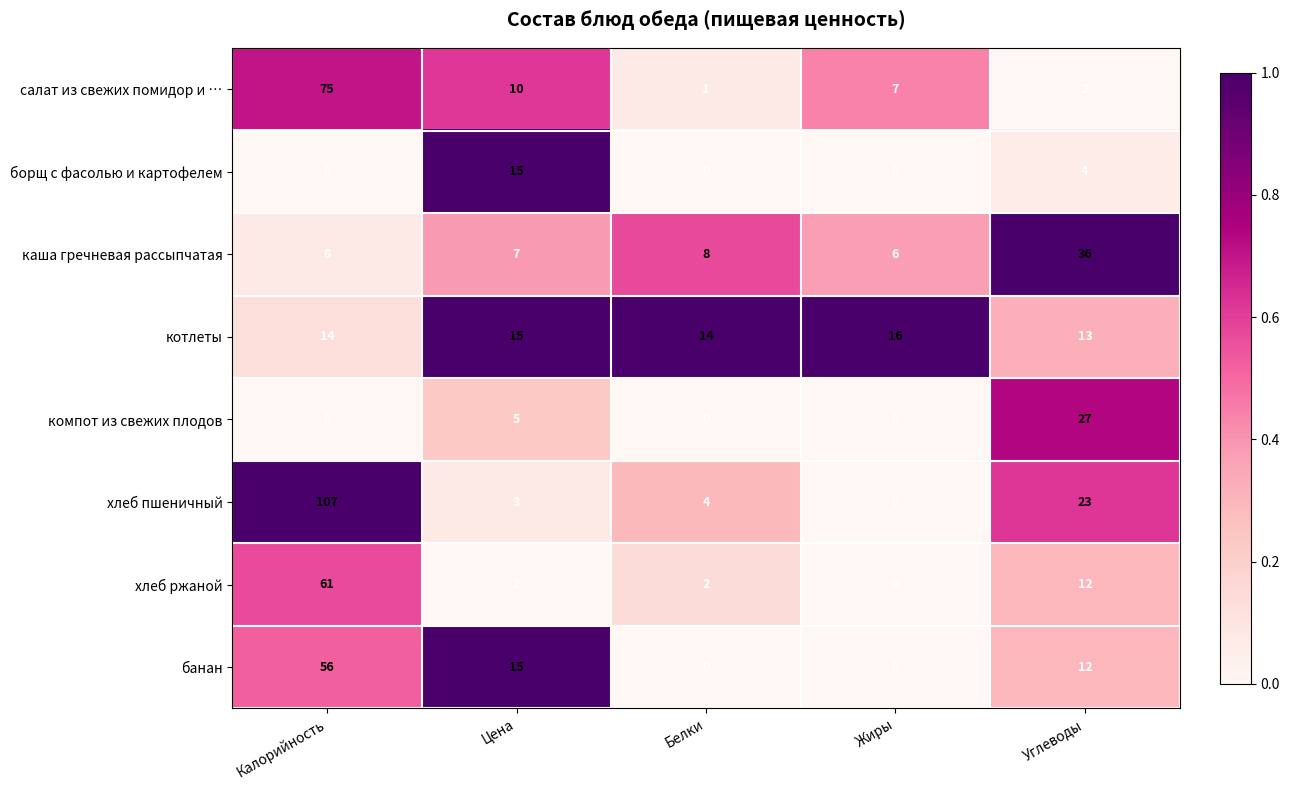

Which series has the largest total across all categories?

хлеб пшеничный